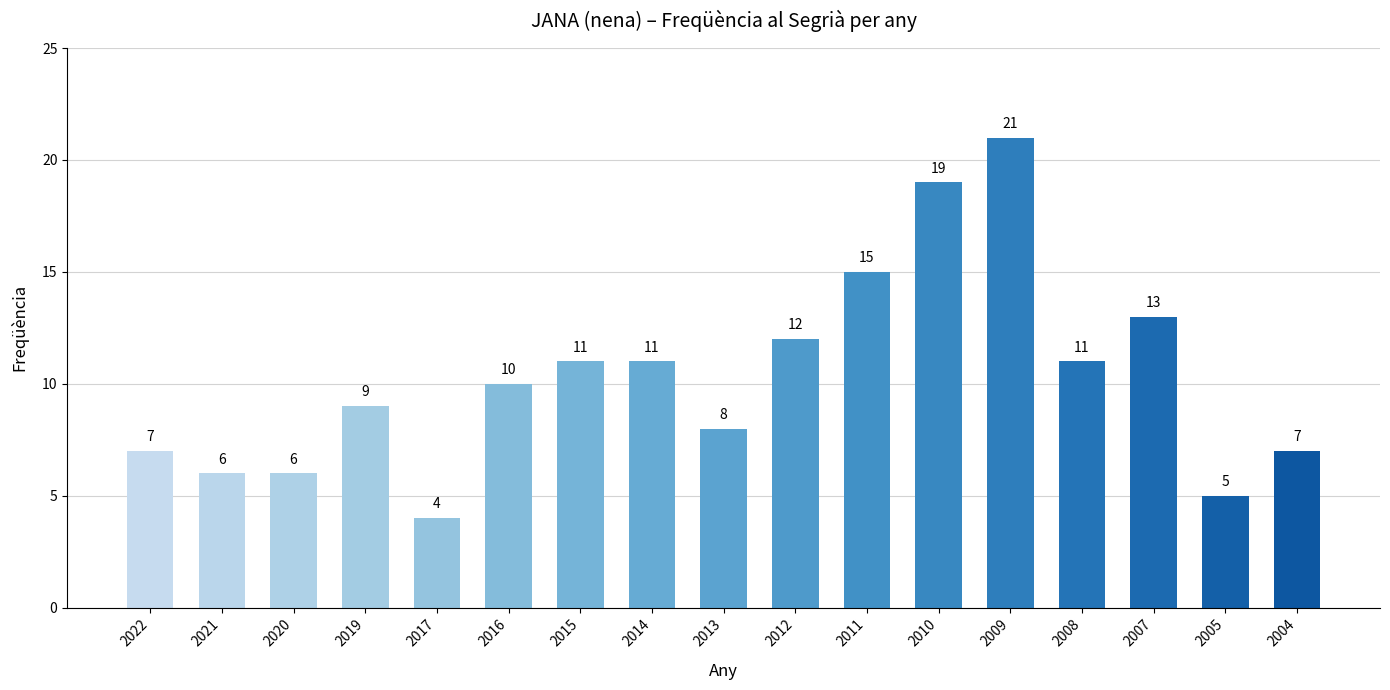

Reading left to right, what are all the values shown in this chart?

7	6	6	9	4	10	11	11	8	12	15	19	21	11	13	5	7